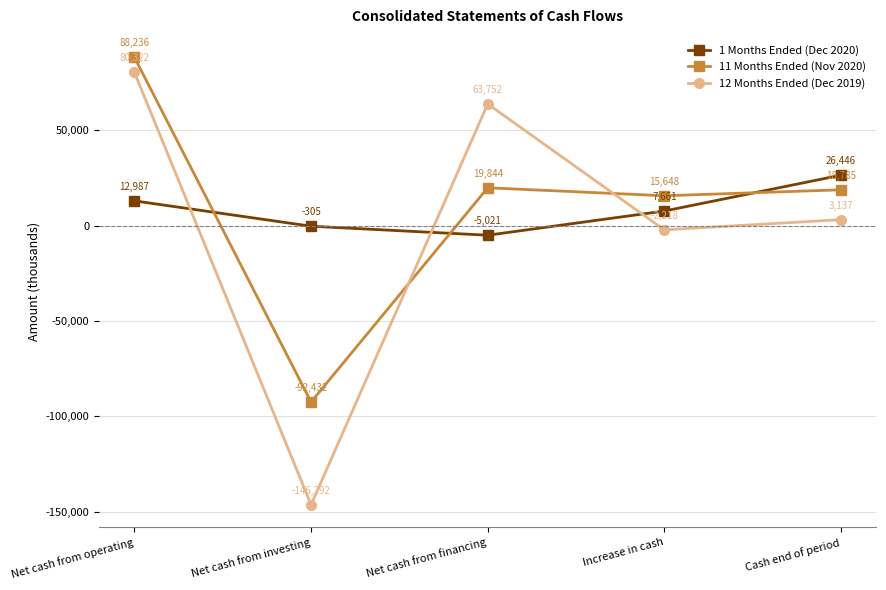

At which category is the sum across all series the highest?

Net cash from operating